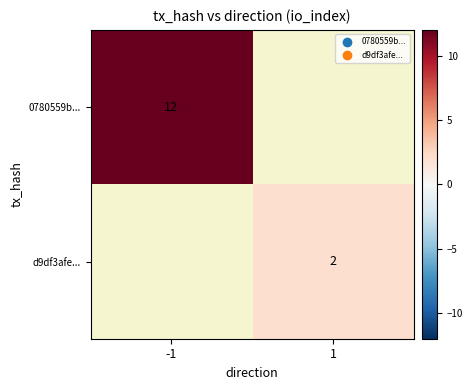

Is the value of d9df3afe... at 1 greater than the value of 0780559b... at -1?

No